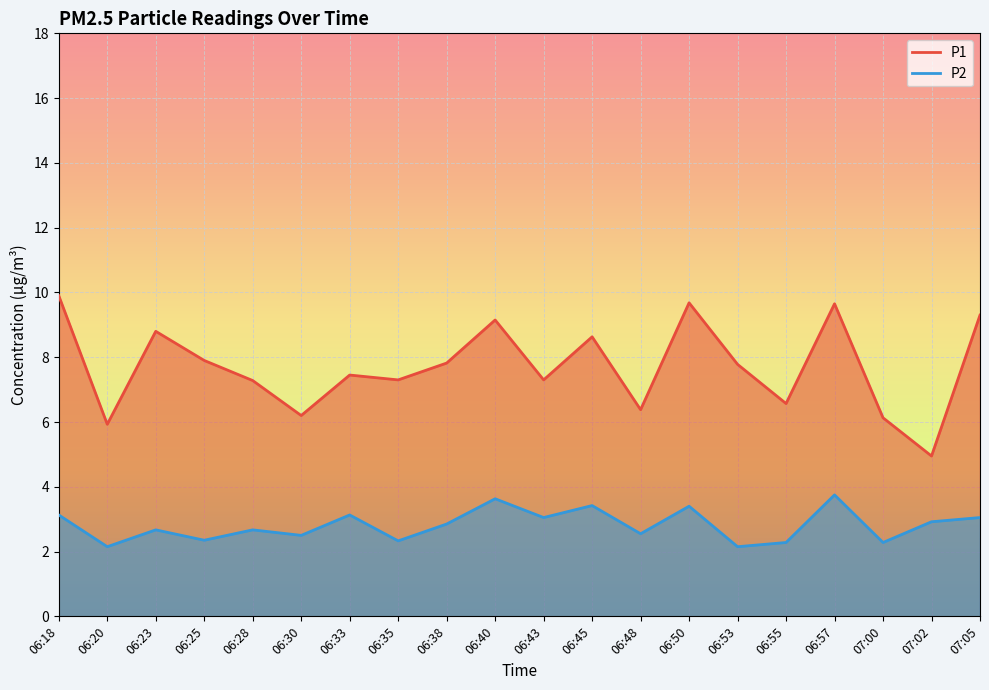

How many interior local peaks does the P2 series have?

7